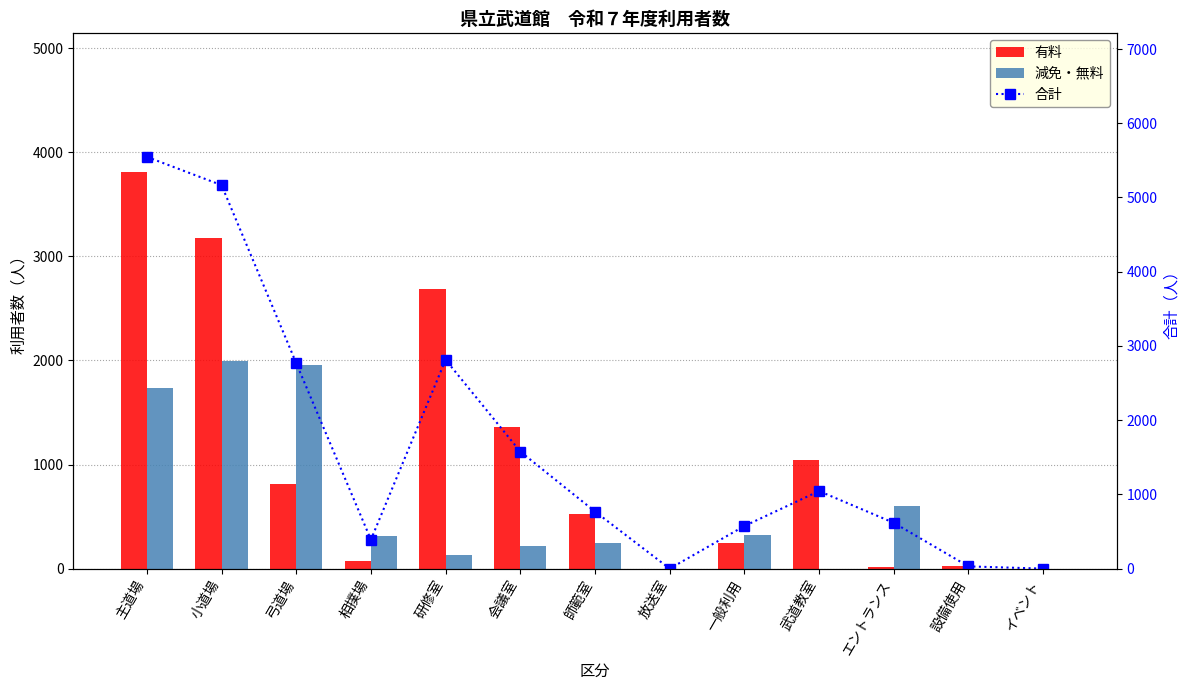

At how many categories does at least one series exceed 1896?

4